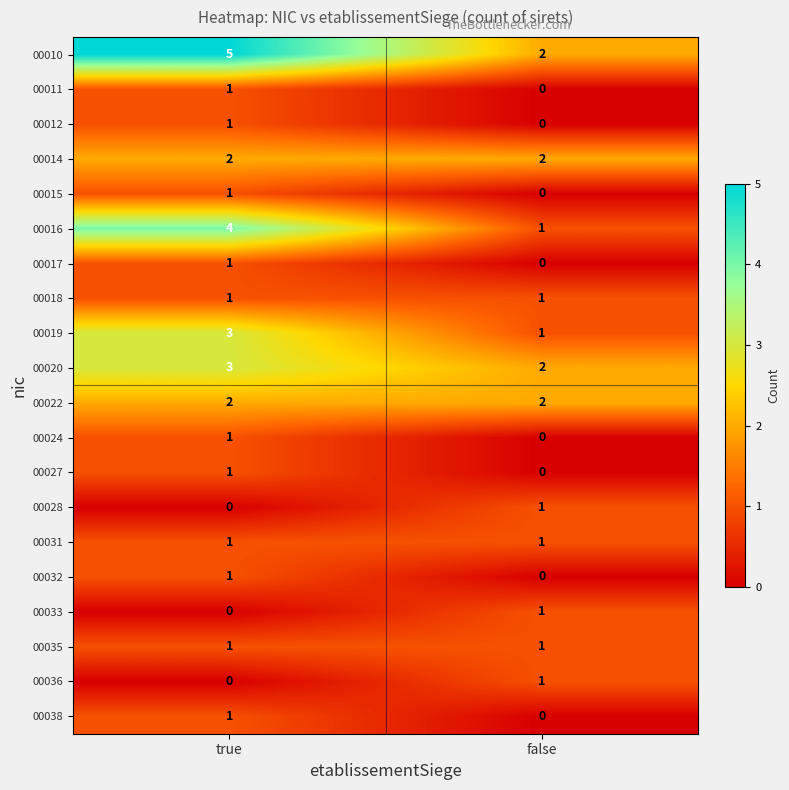

Where is 00027 nearest to the value 0?

false